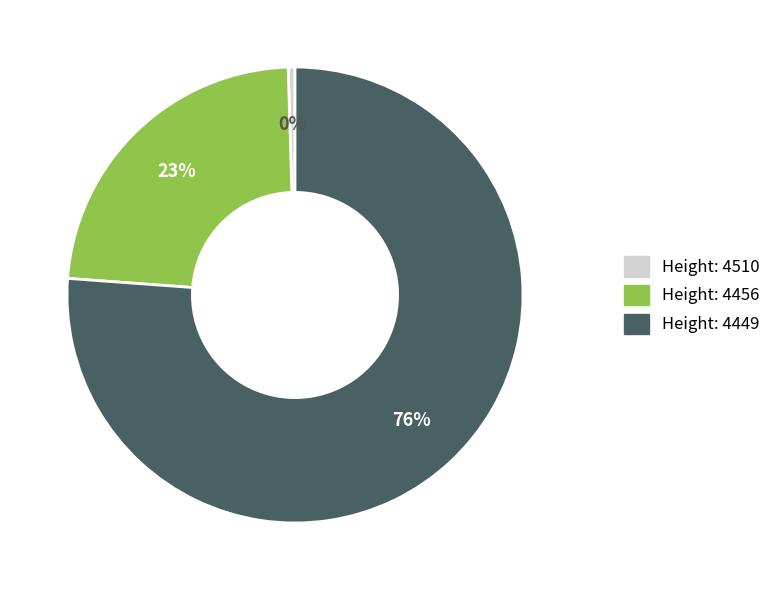

Count the number of slices in the pie.

3